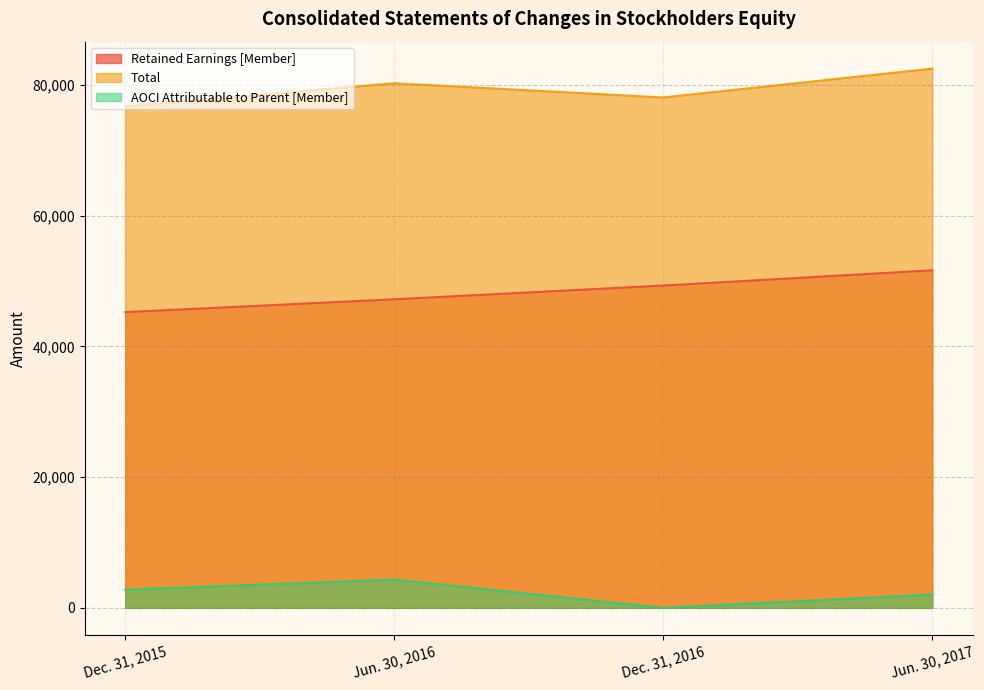

The value of Total at Jun. 30, 2016 is 44270. True or false?

False